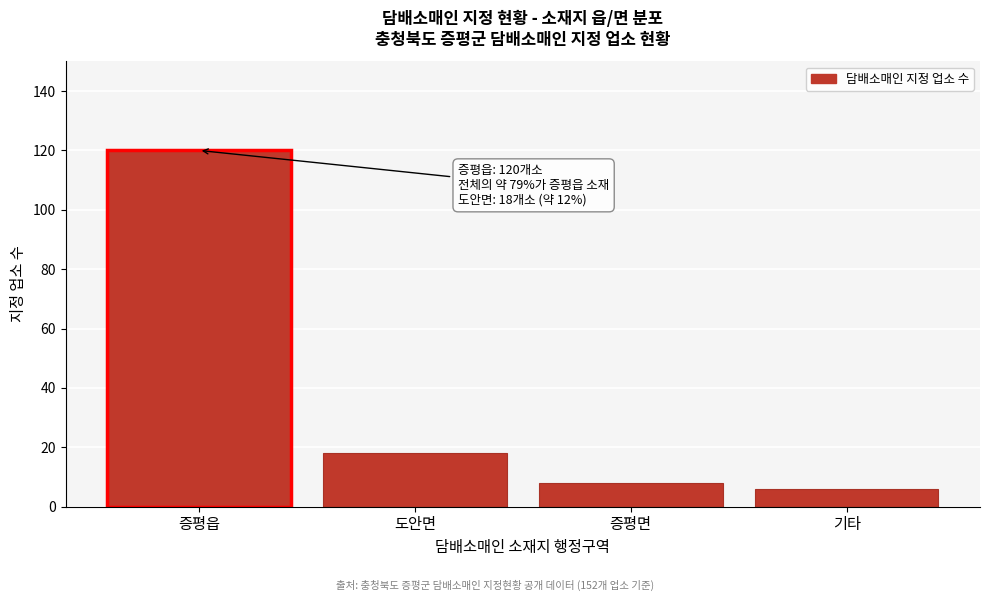

Reading left to right, what are all the values shown in this chart?

증평읍=120	도안면=18	증평면=8	기타=6